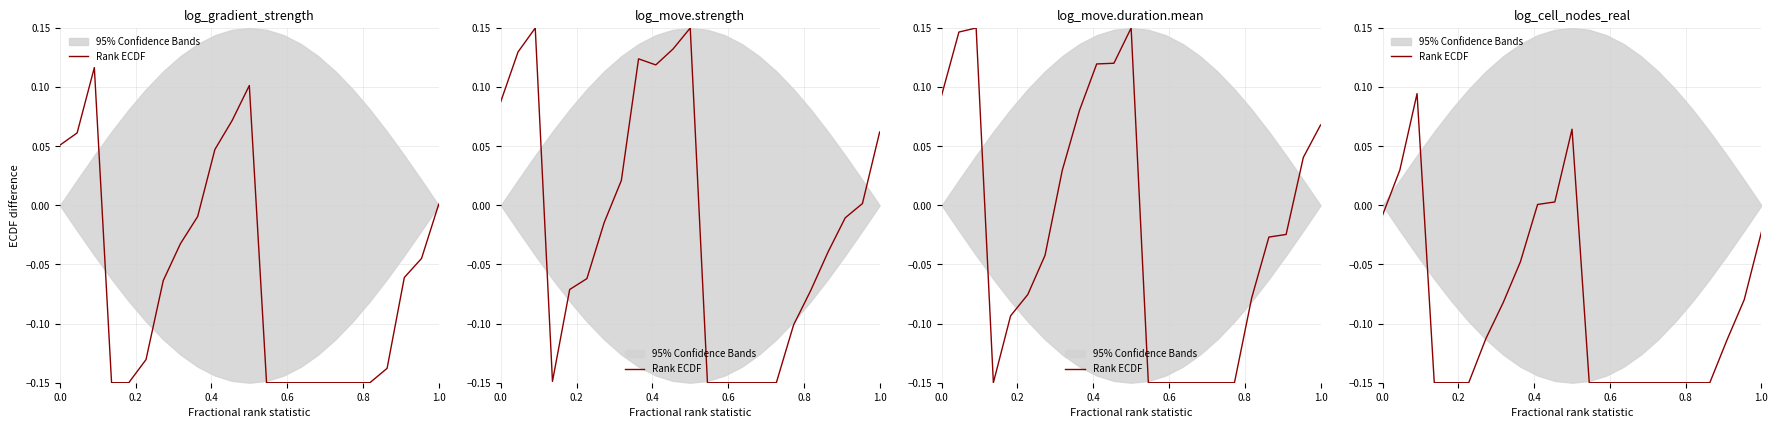

How many positive values are there?

5